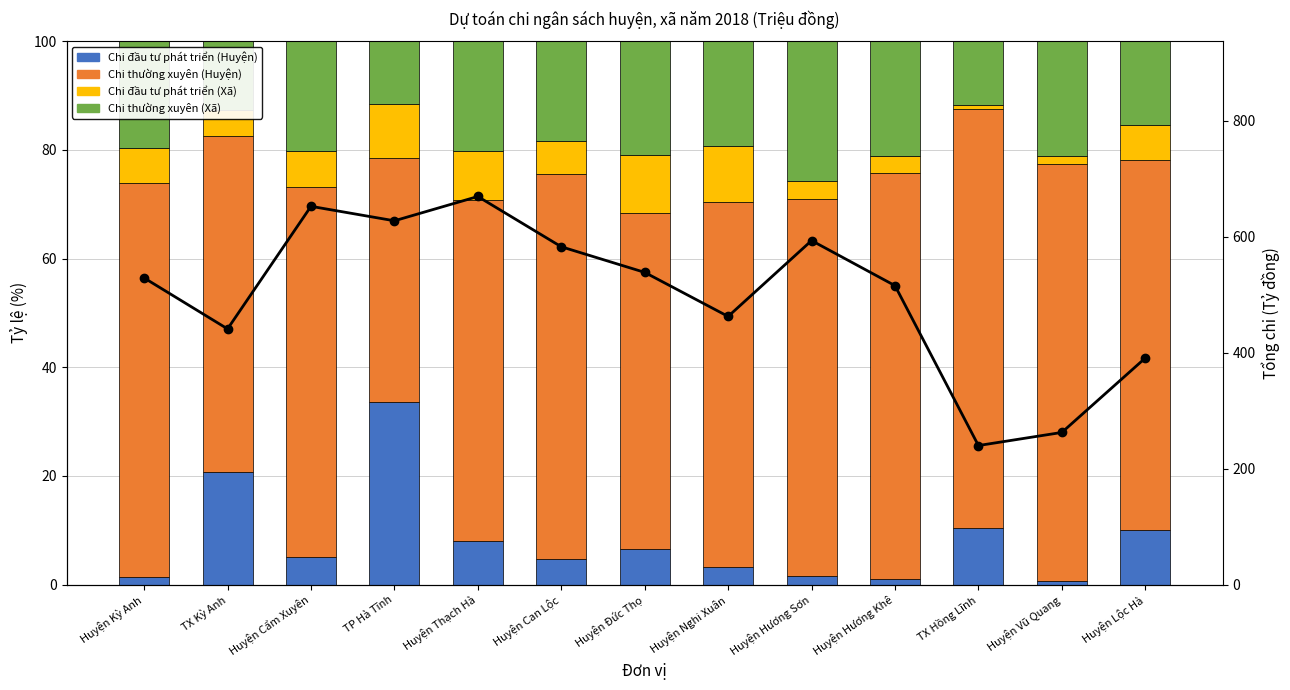

Which has a higher value, Huyện Lộc Hà or Huyện Thạch Hà?

Huyện Lộc Hà